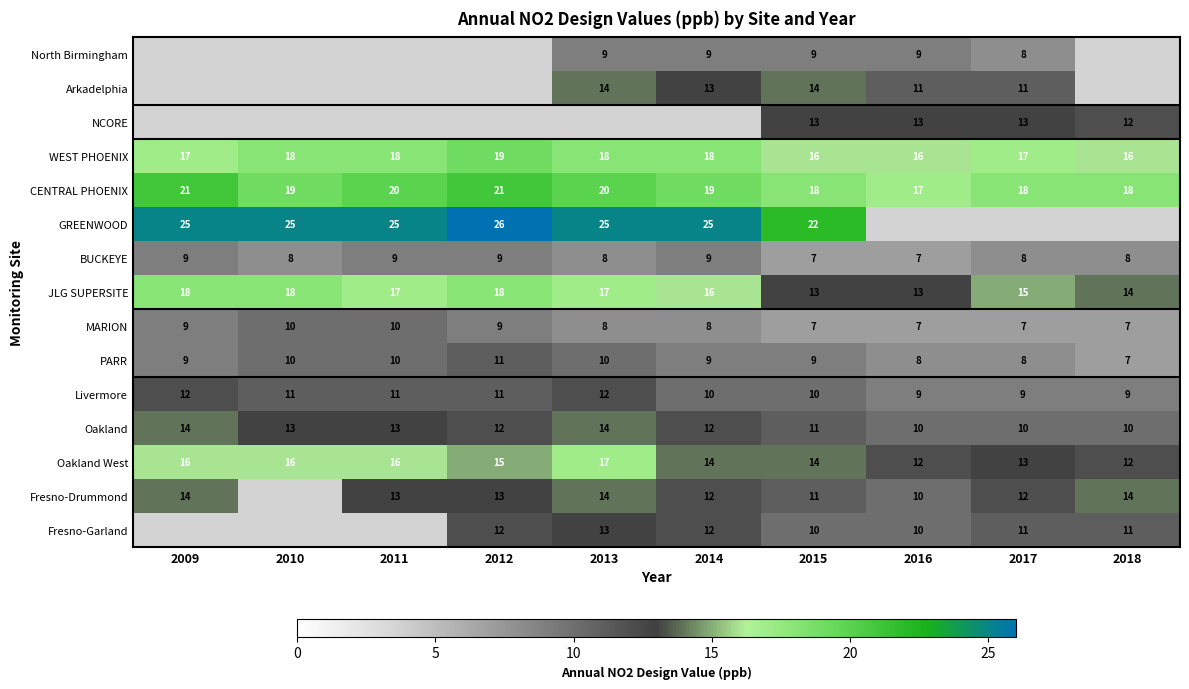

How many data points does each series have?

10